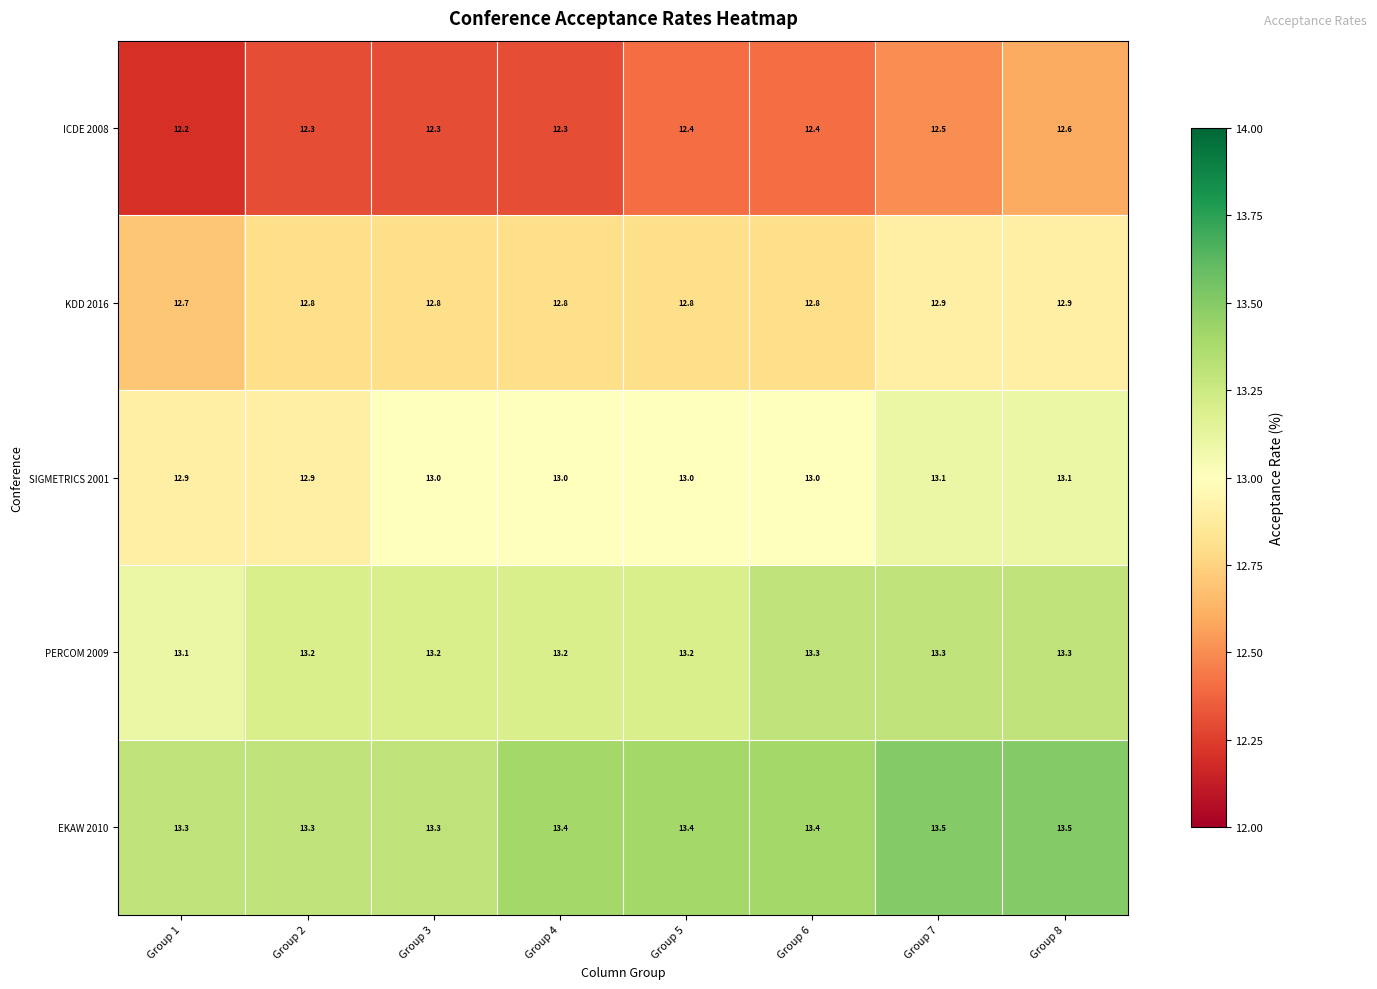

At Group 5, list the series in order from largest to smallest.

EKAW 2010, PERCOM 2009, SIGMETRICS 2001, KDD 2016, ICDE 2008